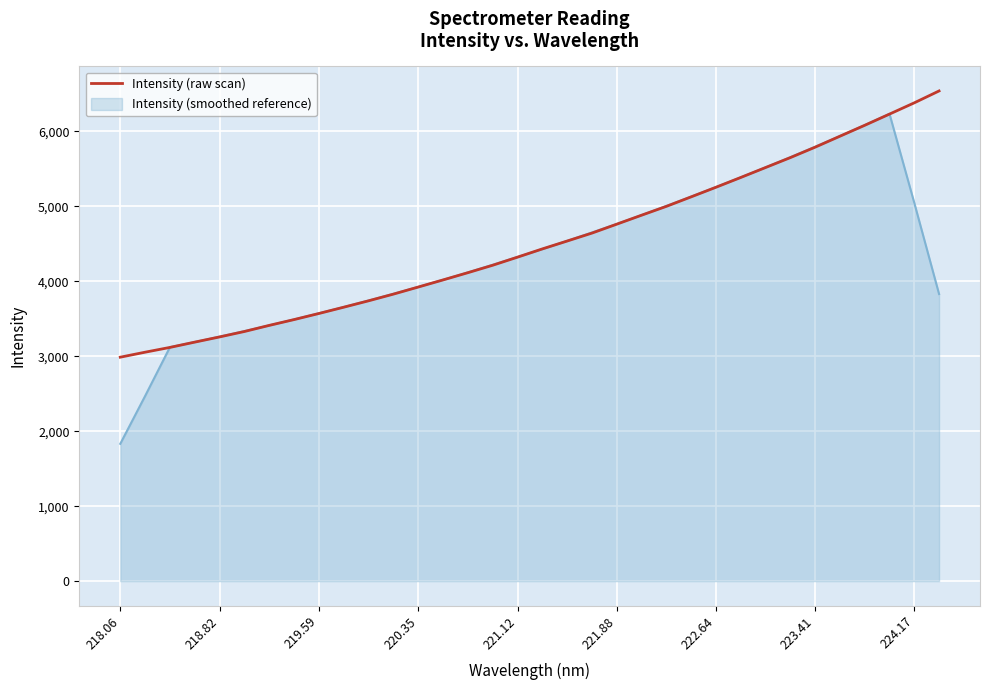

Which series has the widest spread of values?

Intensity (smoothed reference)